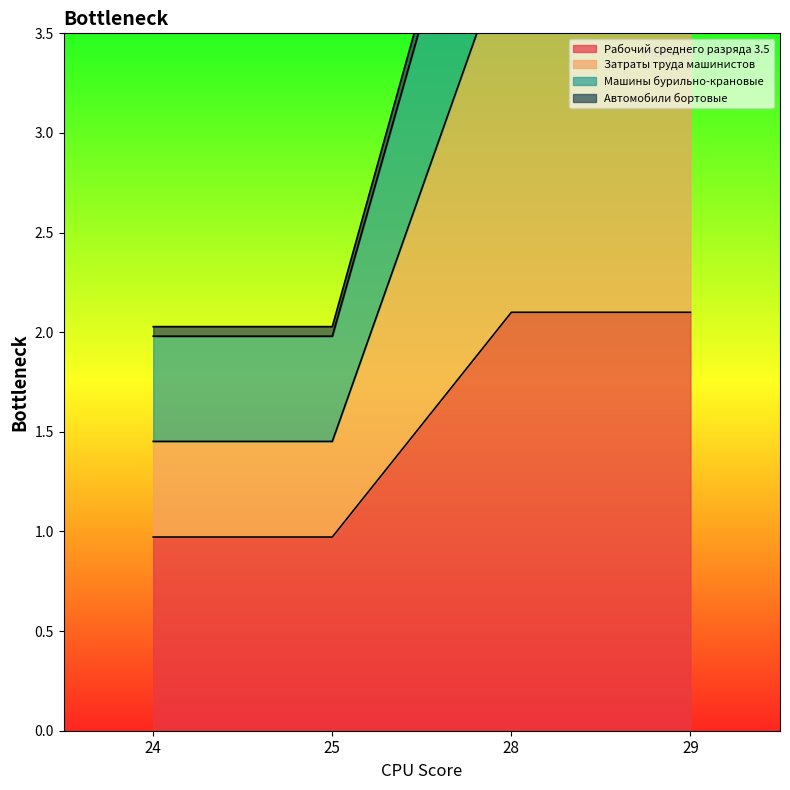

Rank the series by their maximum value, from lowest to highest.

Рабочий среднего разряда 3.5, Машины бурильно-крановые, Автомобили бортовые, Затраты труда машинистов